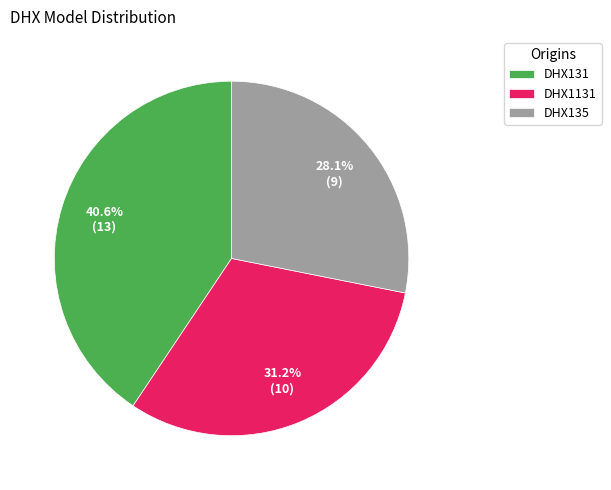

How much of the chart is everything except DHX131?

59.4%